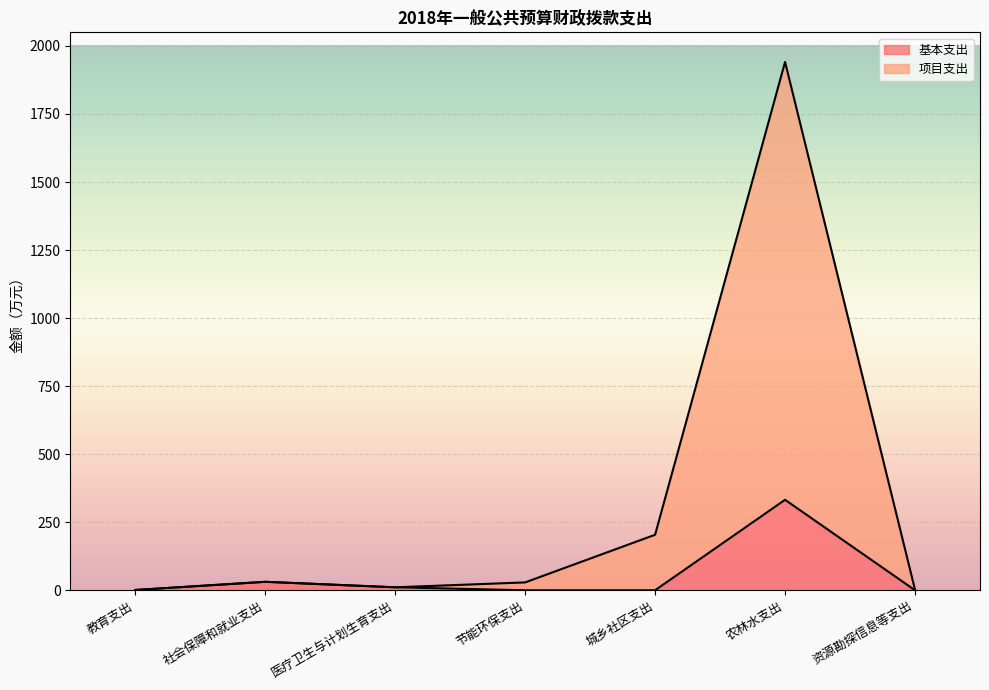

At how many categories does at least one series exceed 1369?

1